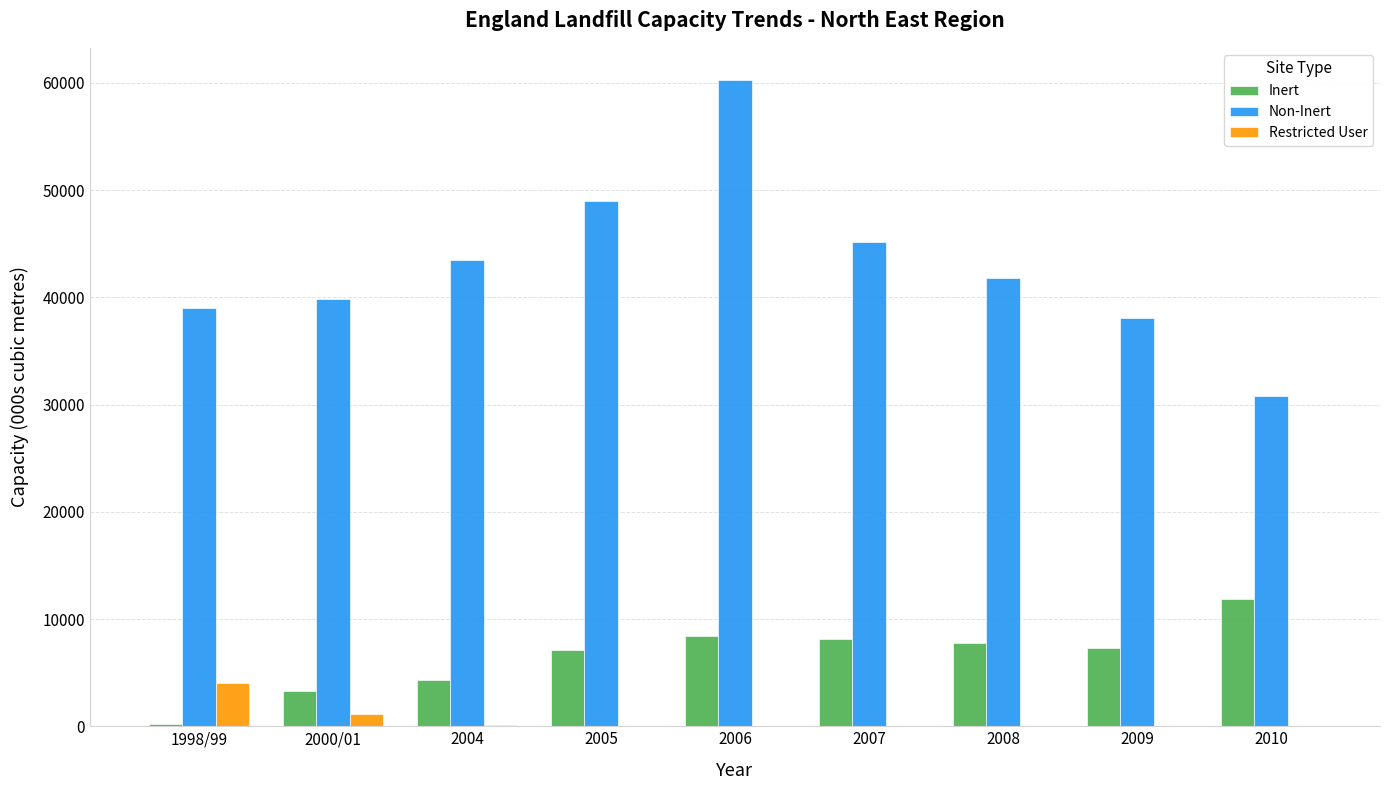

Is the value of Non-Inert at 2000/01 greater than the value of Restricted User at 2005?

Yes